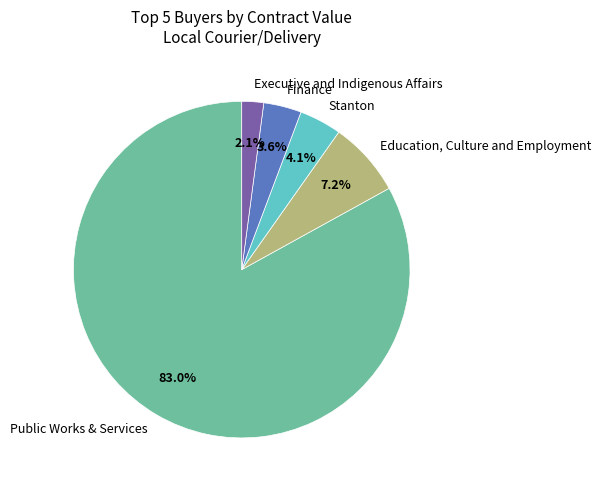

What is the smallest slice in the pie chart?

Executive and Indigenous Affairs